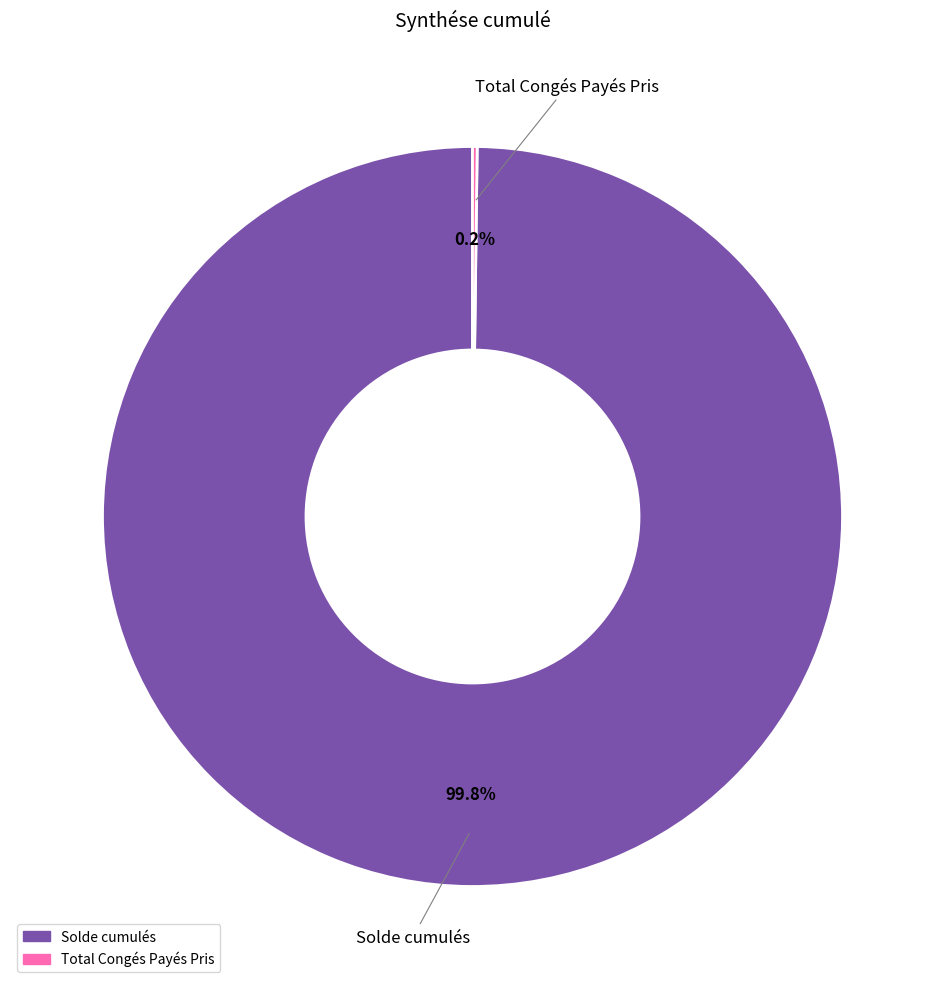

Which slice represents more than half of the pie?

Solde cumulés